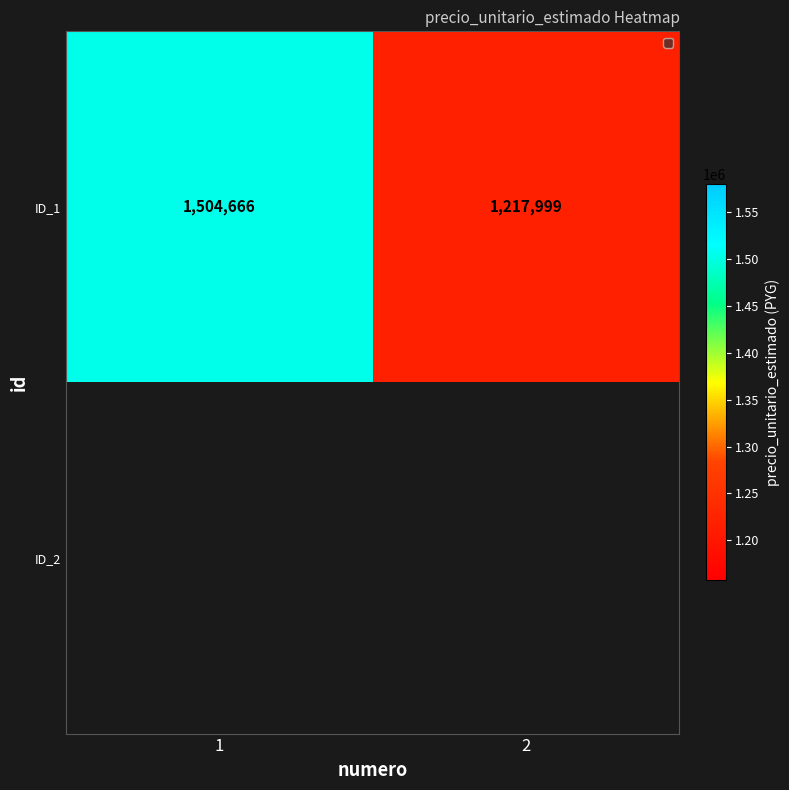

What is the greatest value displayed?

1504666.0